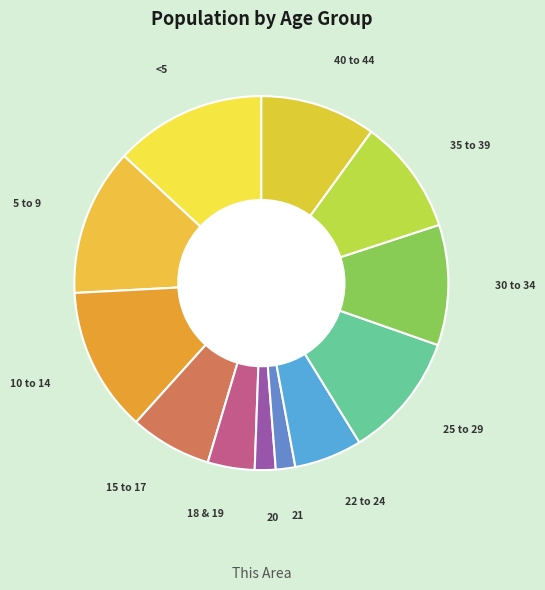

What is the smallest slice in the pie chart?

21 years